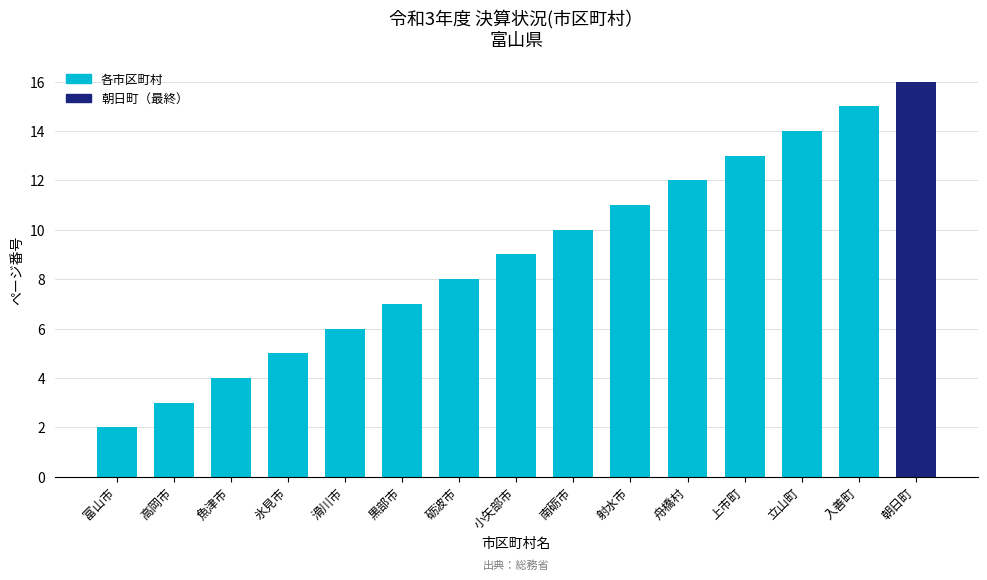

What is the average value?

9